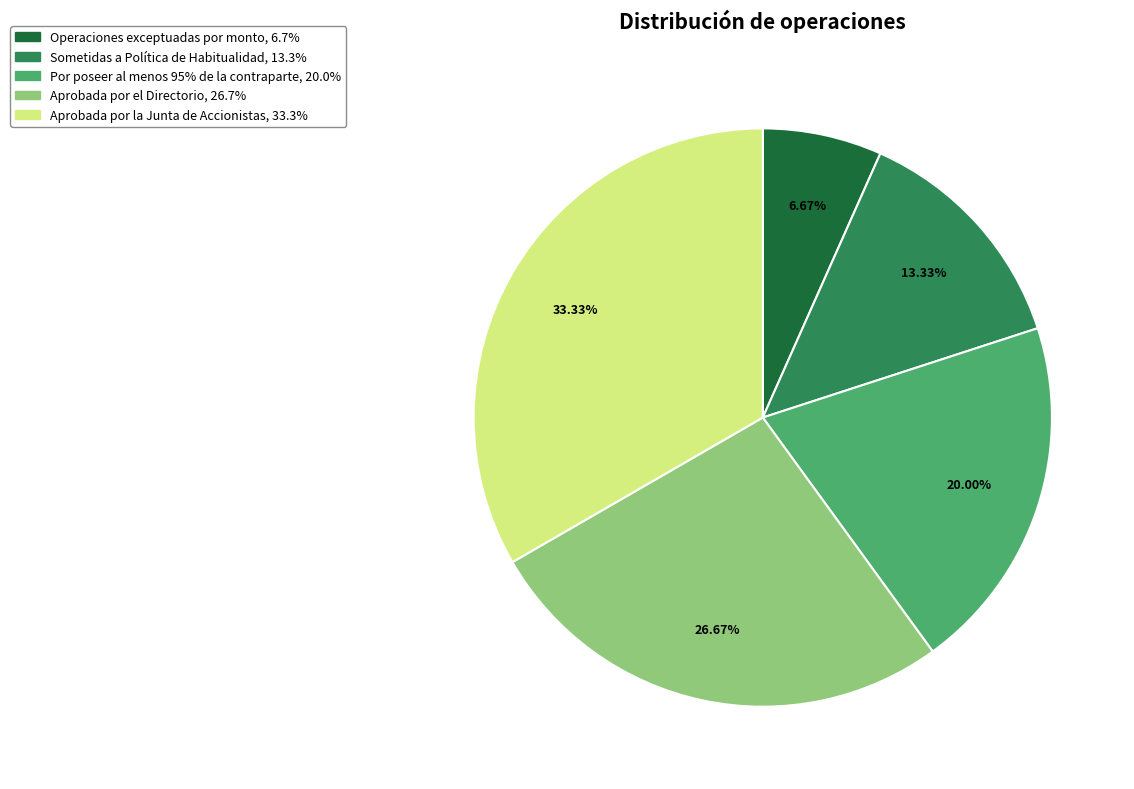

How much of the chart is everything except Por poseer al menos 95% de la contraparte?

80.0%